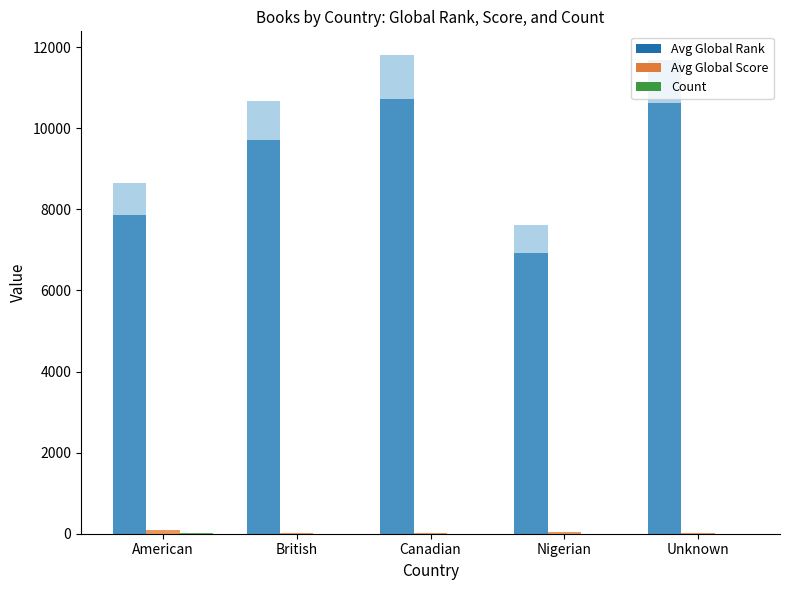

How many data points in Avg Global Score are less than 23?

2